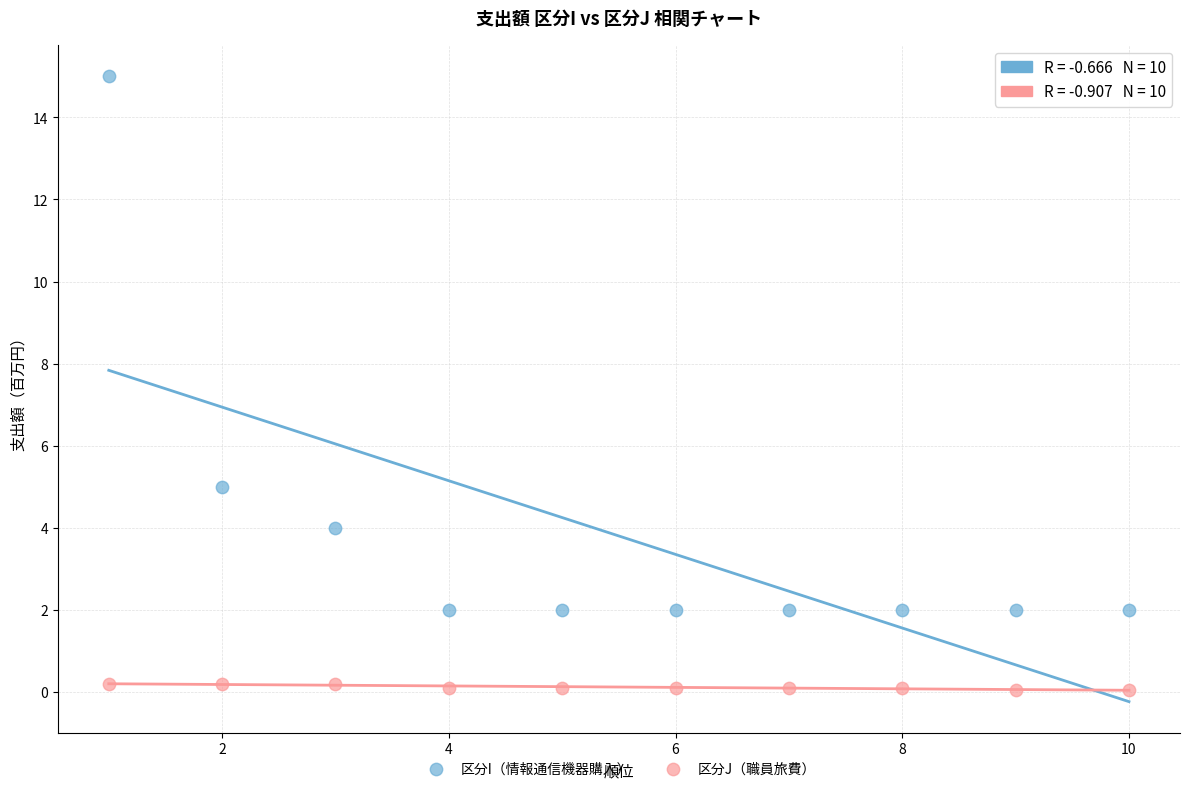

Which series has the largest Y range (max minus min)?

区分I（情報通信機器購入）